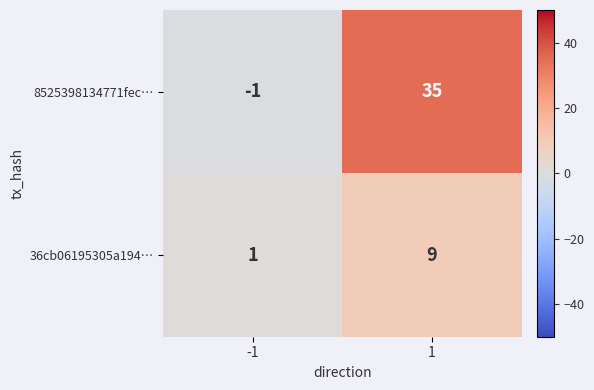

Which label corresponds to the largest value in the chart?

1